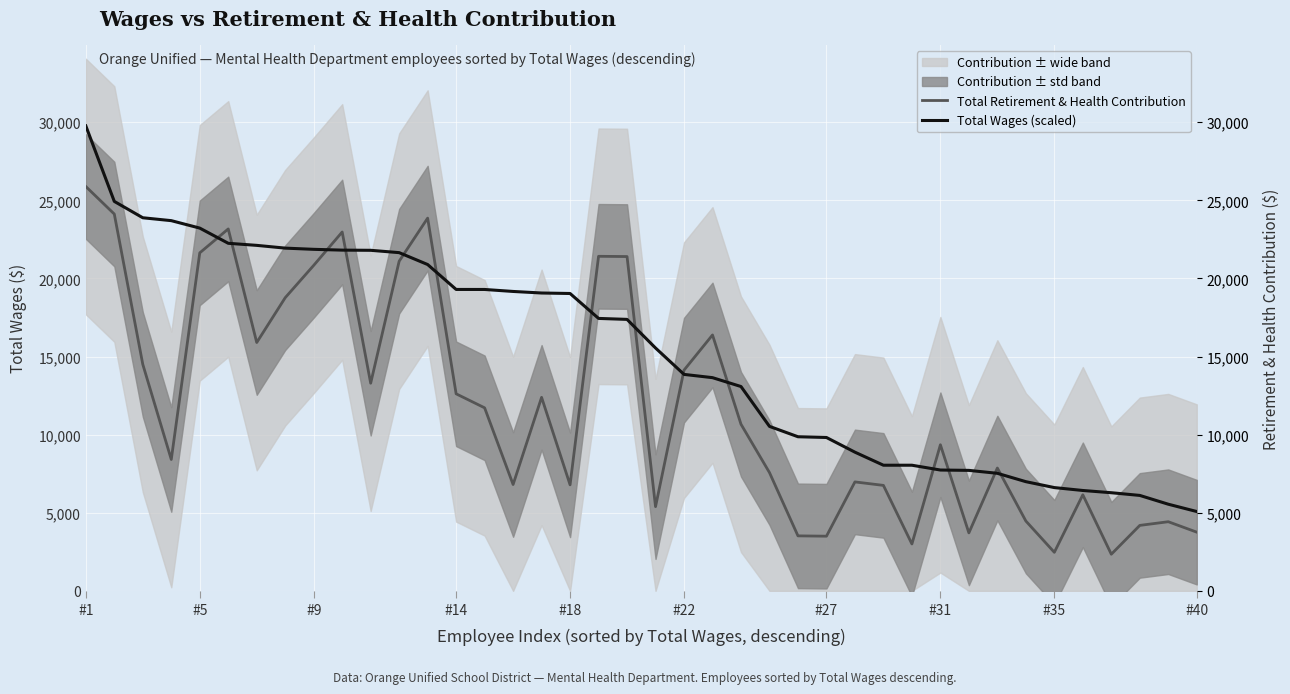

How many lines are shown in the chart?

2